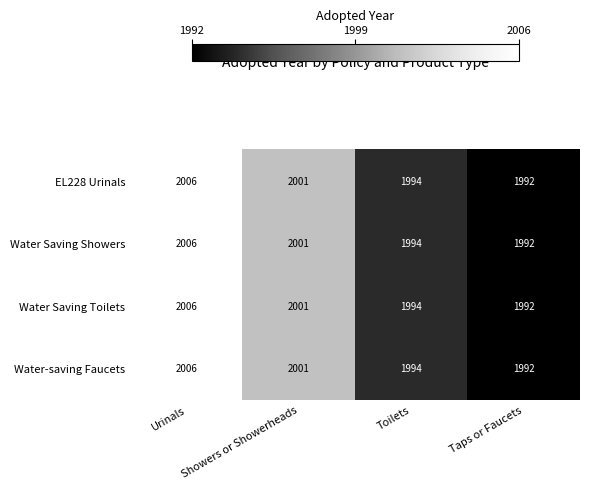

What is the difference between the Water Saving Toilets values at Showers or Showerheads and Urinals?

5